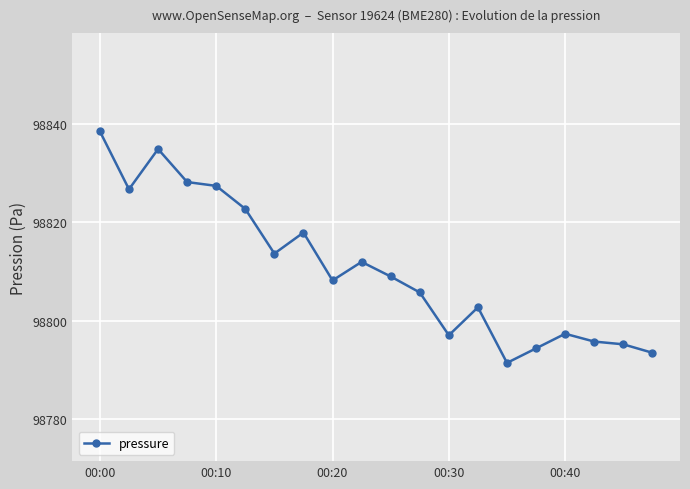

What is the difference between the maximum and minimum values?

47.1